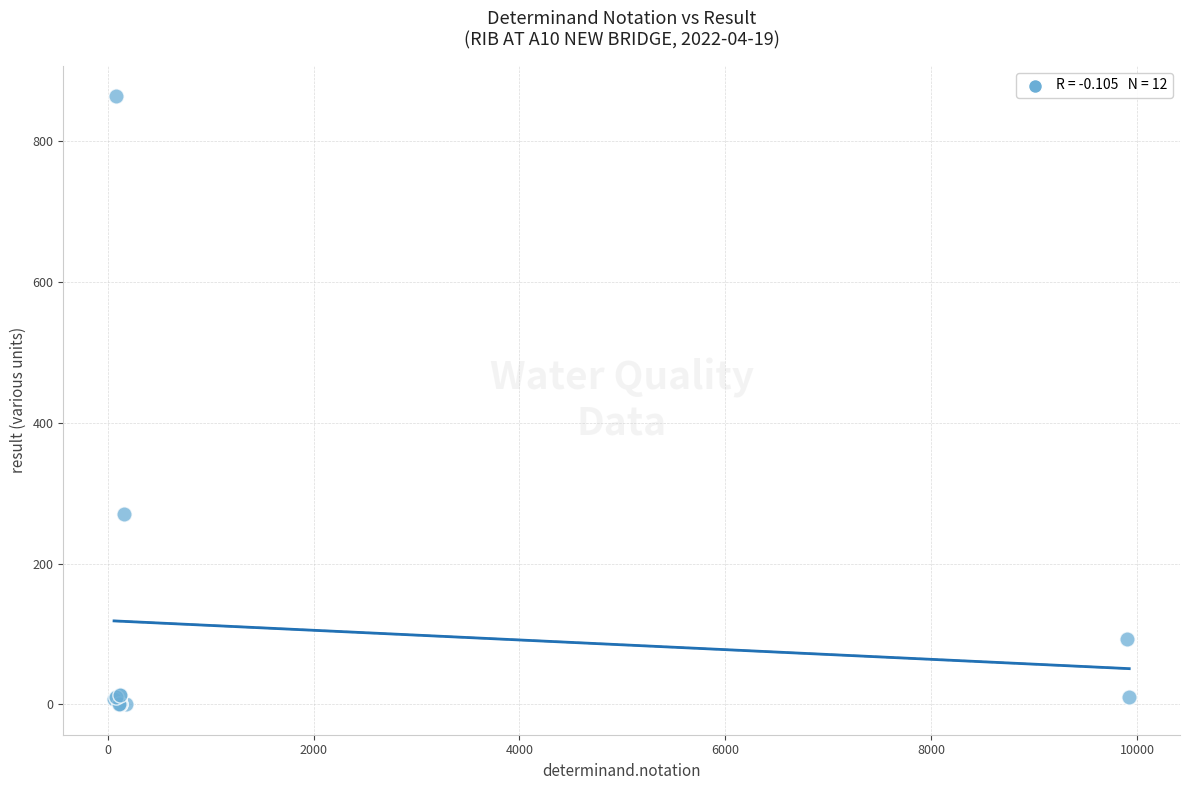

What Y value in the scatter plot is closest to 432?

270.0